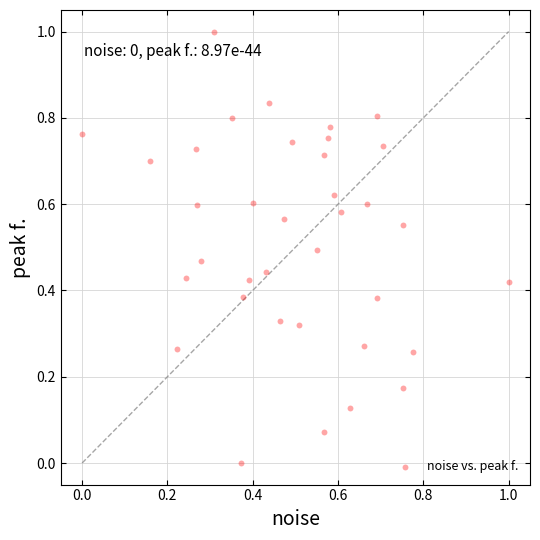

What is the range of Y values (max minus min)?

1.0